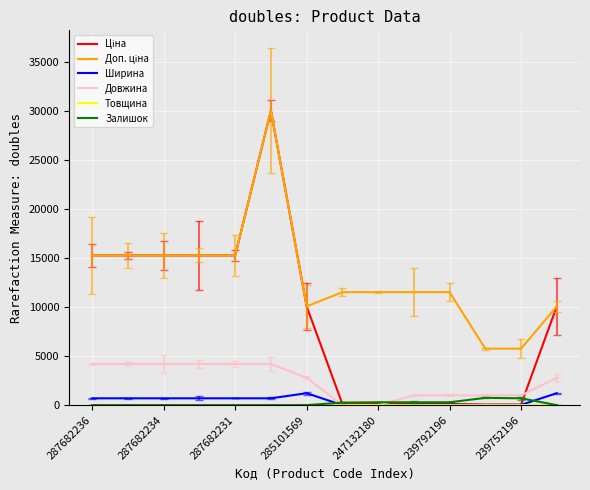

What is the difference between the second highest and second lowest values in the Ширина series?

1220.0